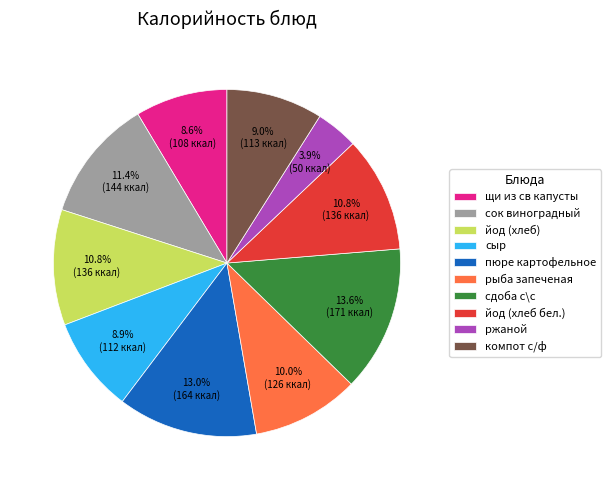

Is there a majority slice in this chart?

No